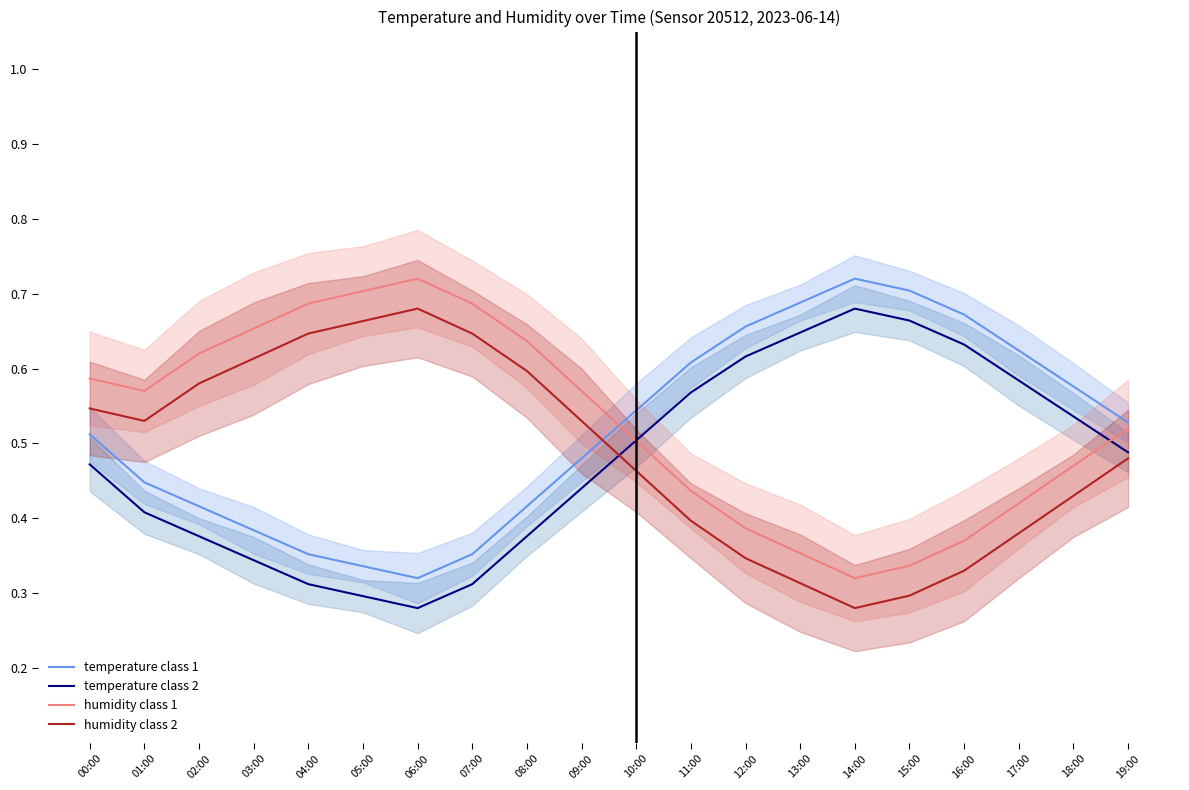

True or false: temperature class 1 has more than 2 points higher than both neighbors.

False